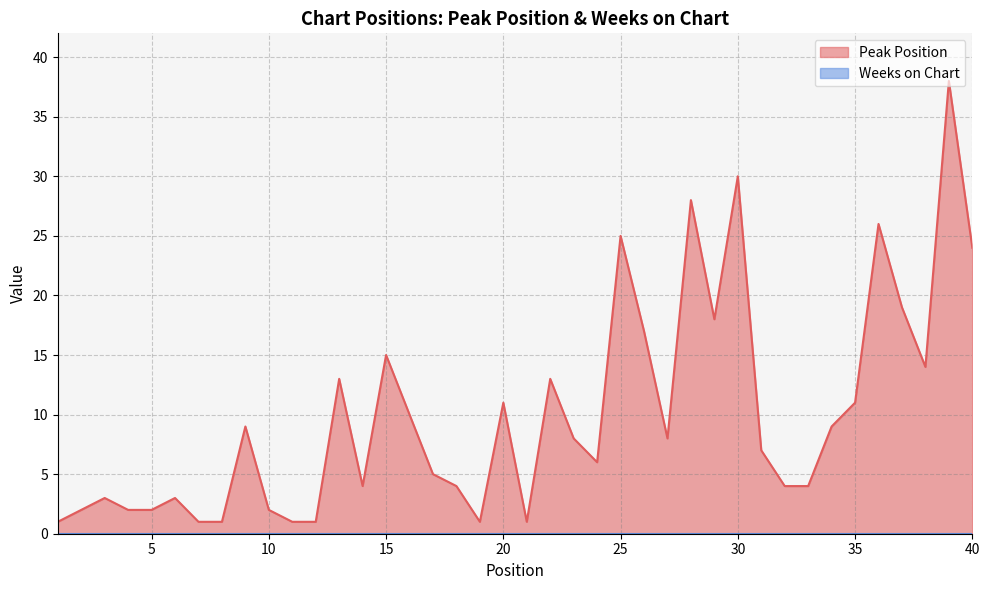

True or false: Peak Position has a value of 7 at 25.

False